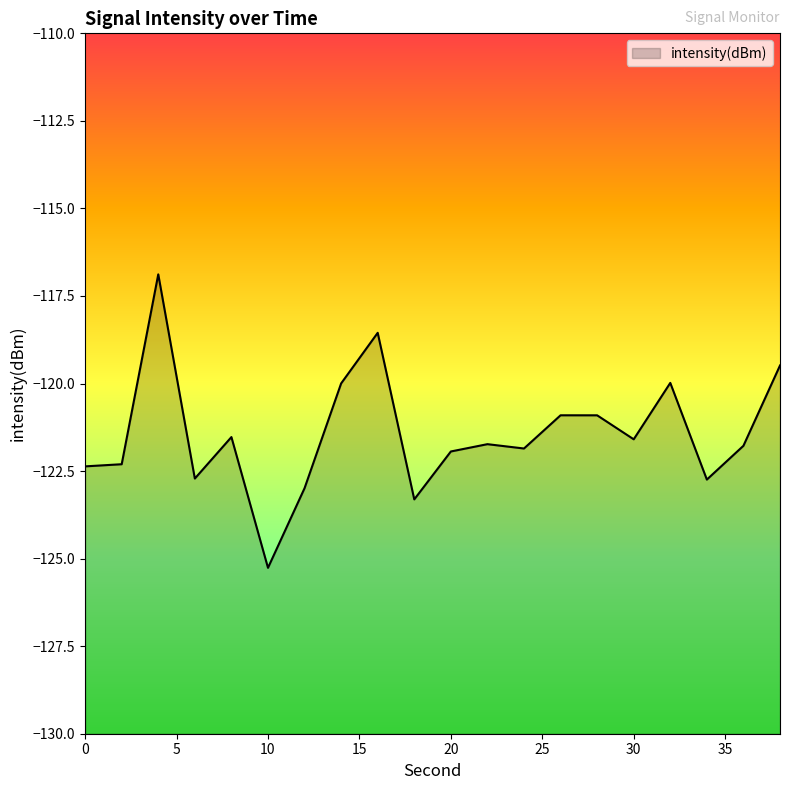

How many values exceed -121?

7